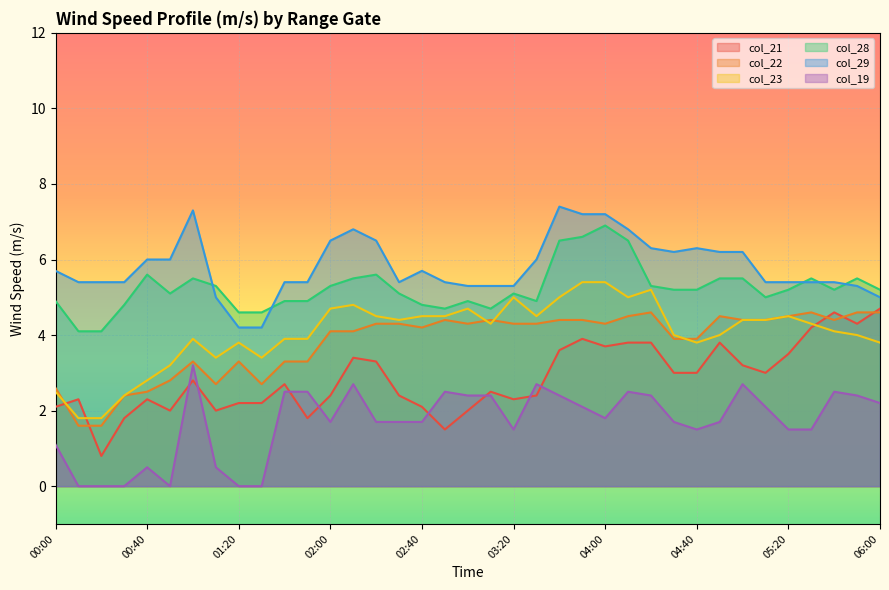

Where is col_21 nearest to the value 2?

00:50